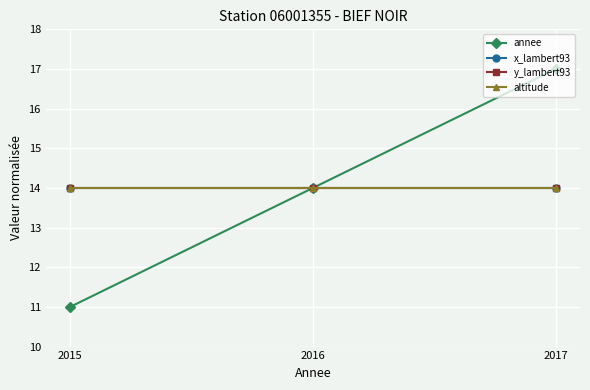

What is the value of the altitude point at the 1st from the left?

14